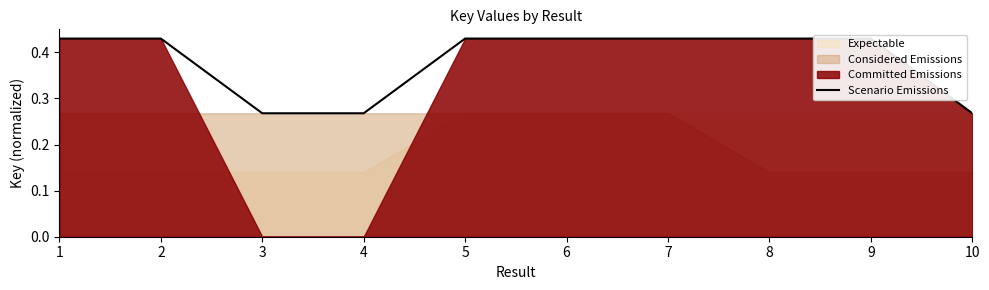

The chart shows a value of 0.4 at 8. True or false?

True